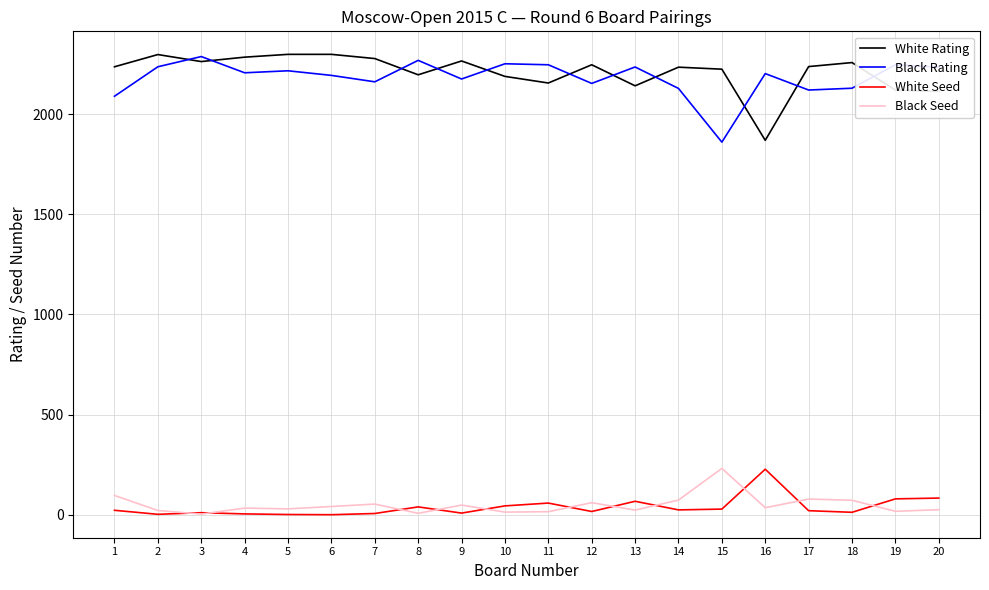

Does the chart display data point markers on the line(s)?

No